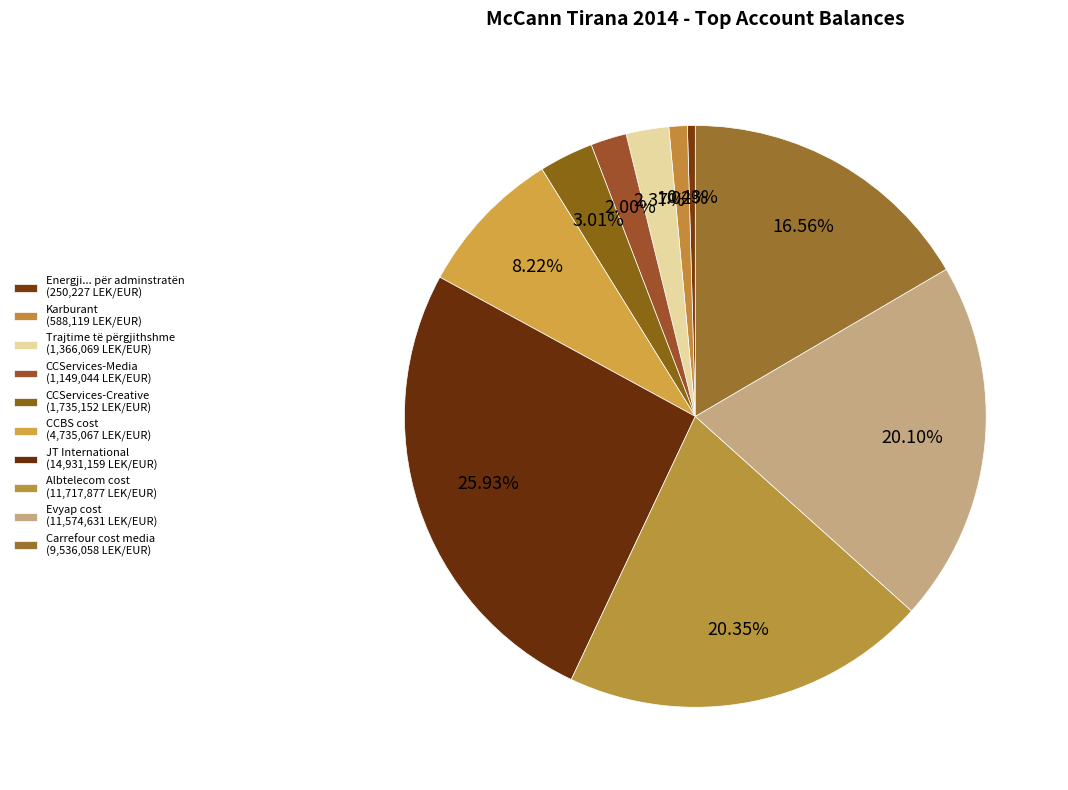

How much of the chart is everything except Karburant?

99.0%